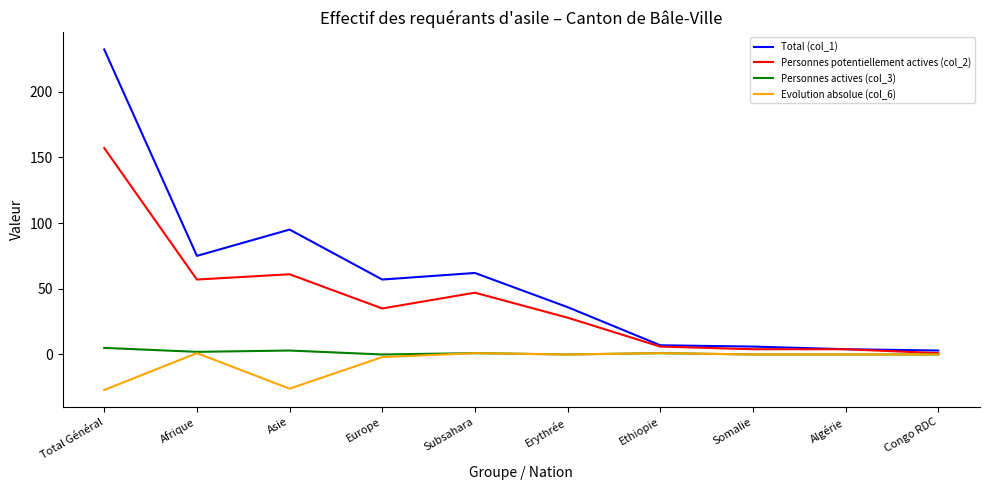

Which series has the largest total across all categories?

Total (col_1)